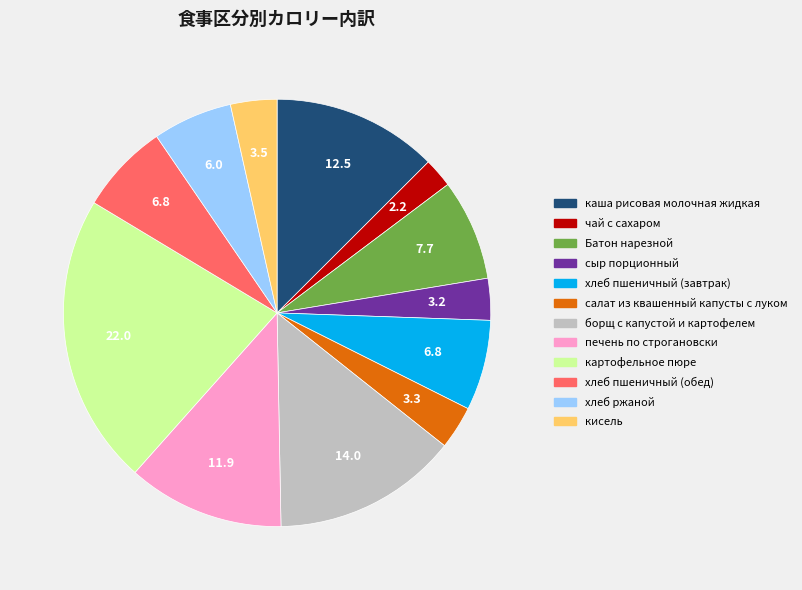

Which has a higher value, Батон нарезной or чай с сахаром?

Батон нарезной